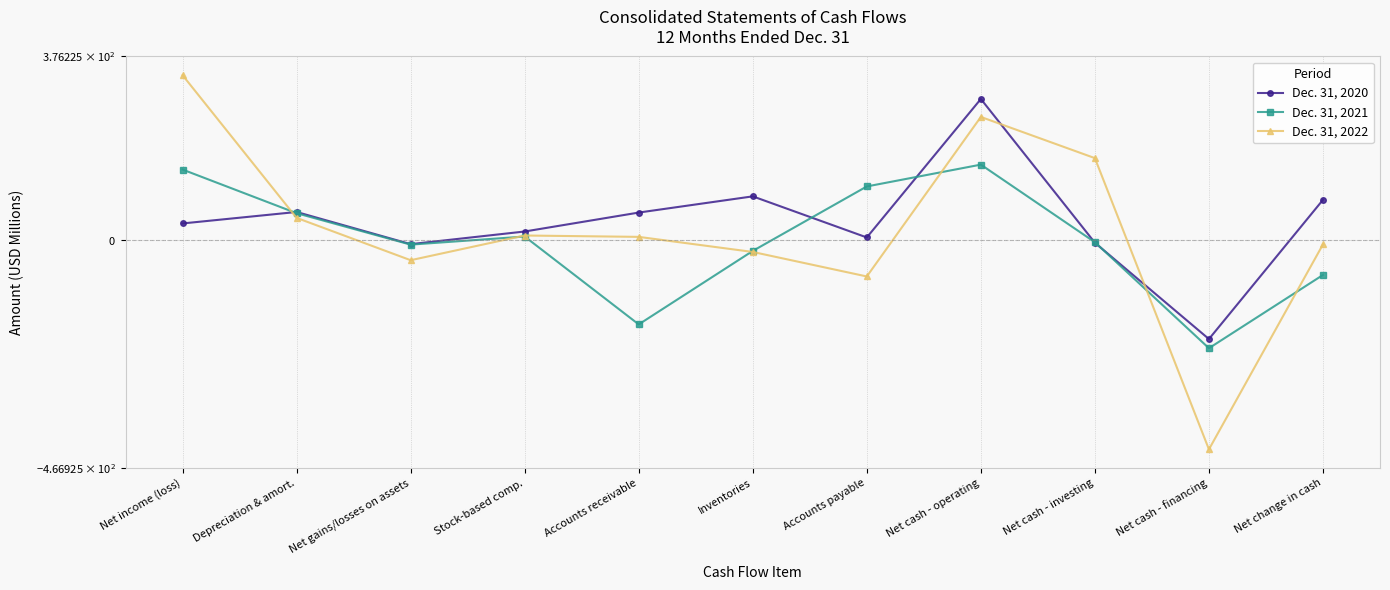

List the series in order of their overall mean, lowest first.

Dec. 31, 2021, Dec. 31, 2022, Dec. 31, 2020